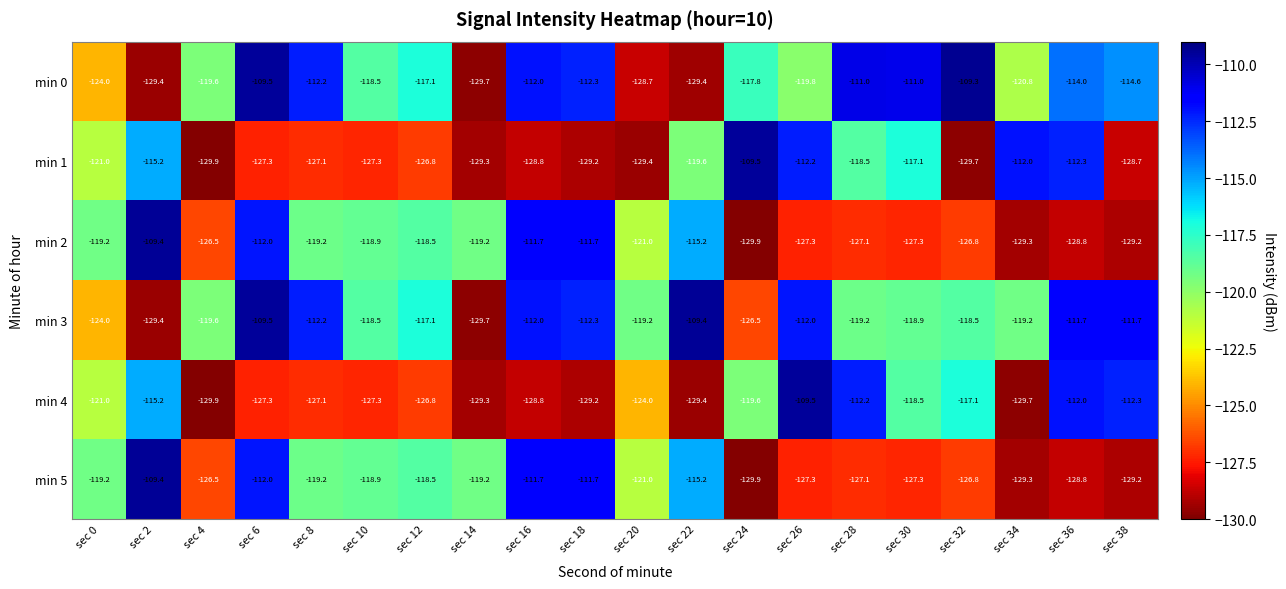

What is the sum of all min 1 values?

-2450.9